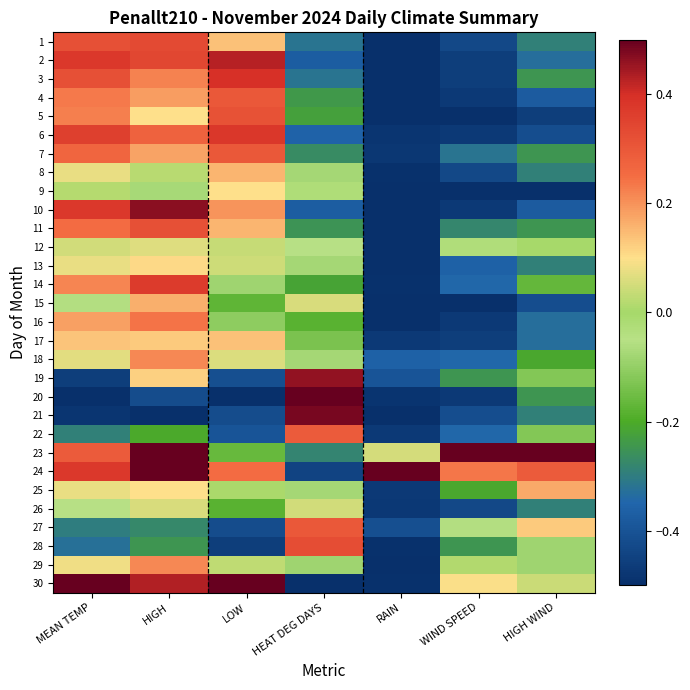

At which category is the sum across all series the highest?

HIGH